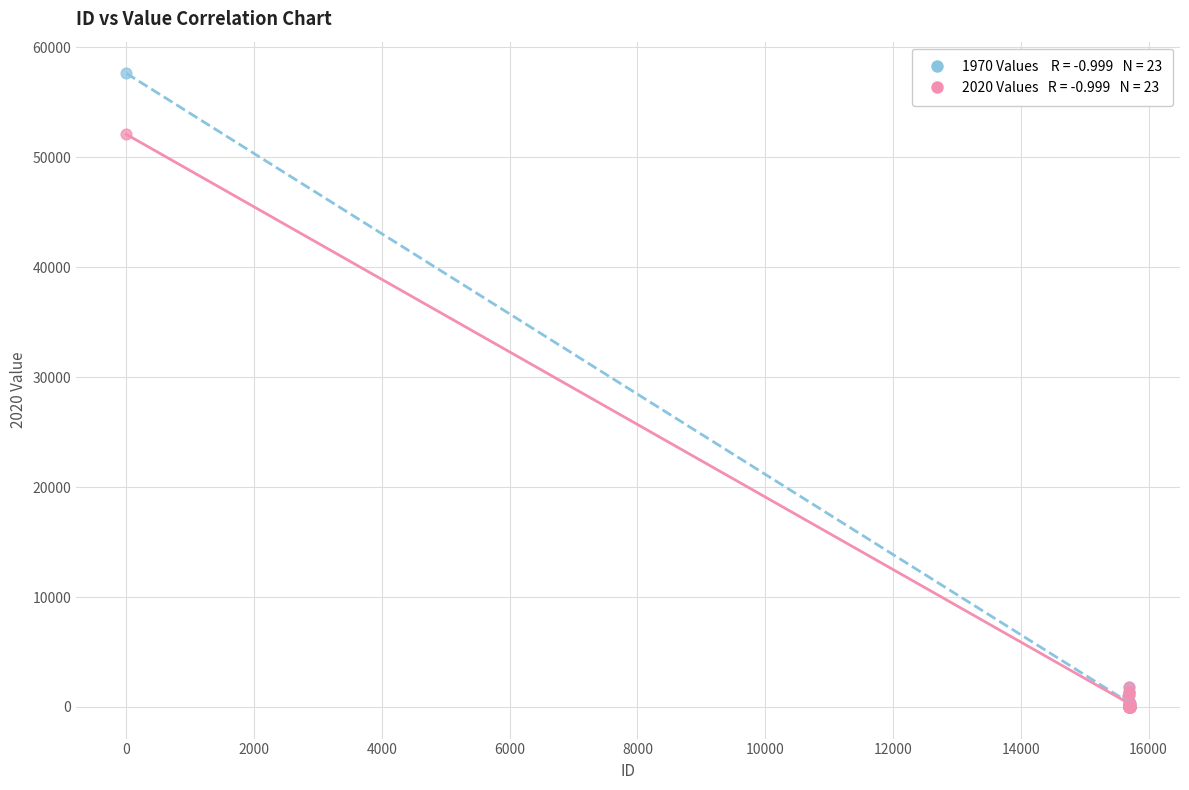

Across all series, what Y value is closest to 28810?

52066.1